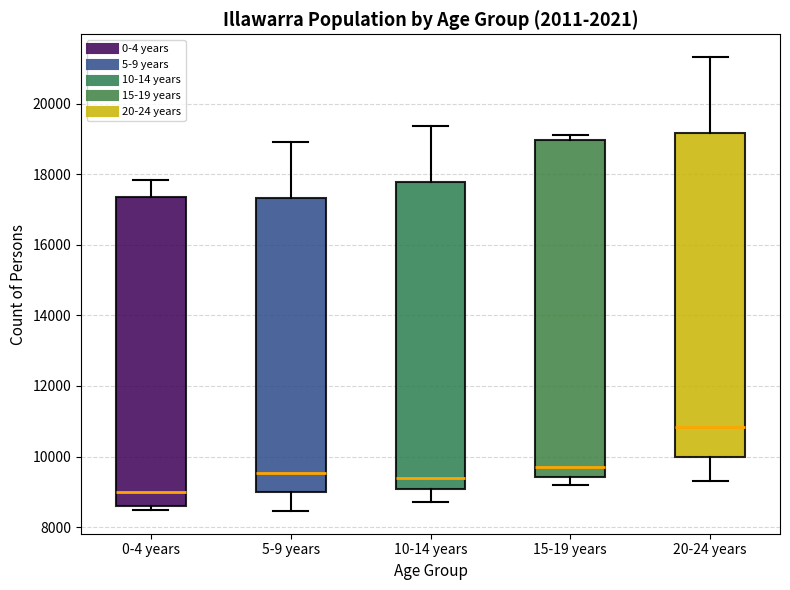

Which box is the tallest, from its lower edge to its upper edge?

15-19 years